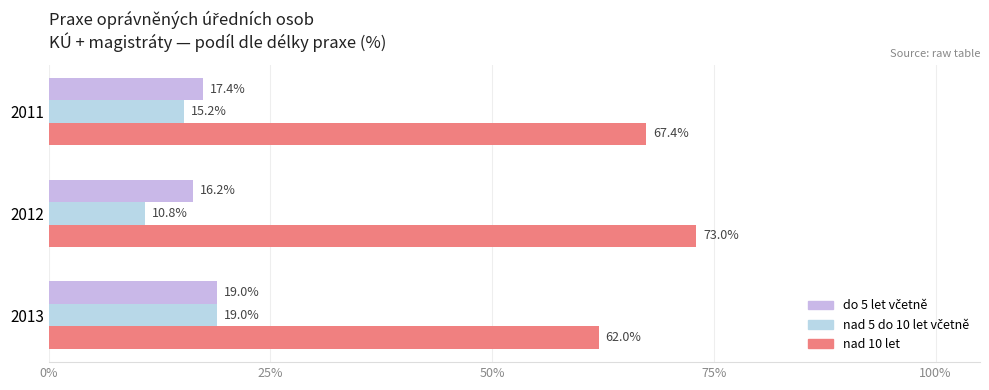

What is the average value of the nad 5 do 10 let včetně series?

15.0